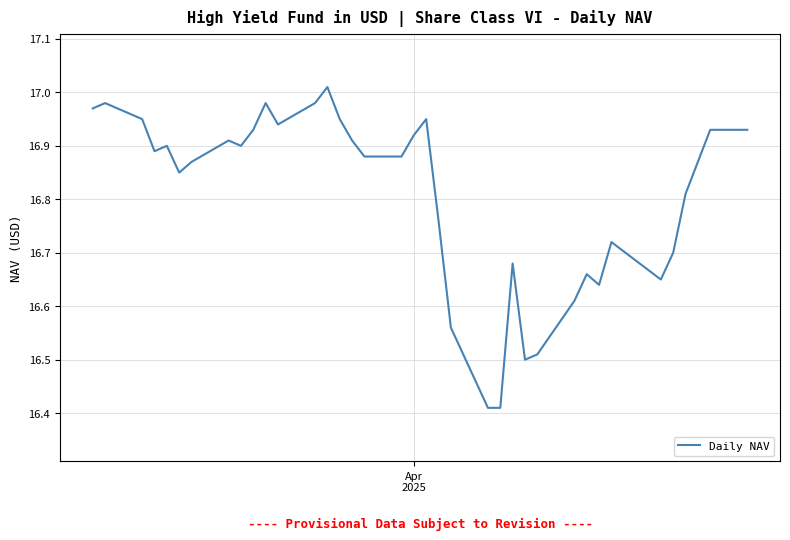

What is the difference between the second highest and second lowest values?

0.6